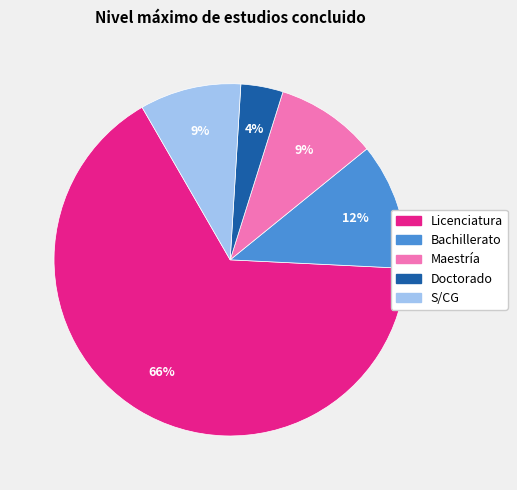

Do Doctorado and Bachillerato together represent more than half of the pie?

No